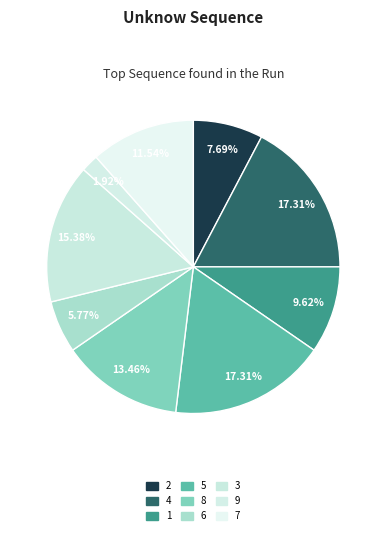

To the nearest percent, what portion does 5 represent?

17%